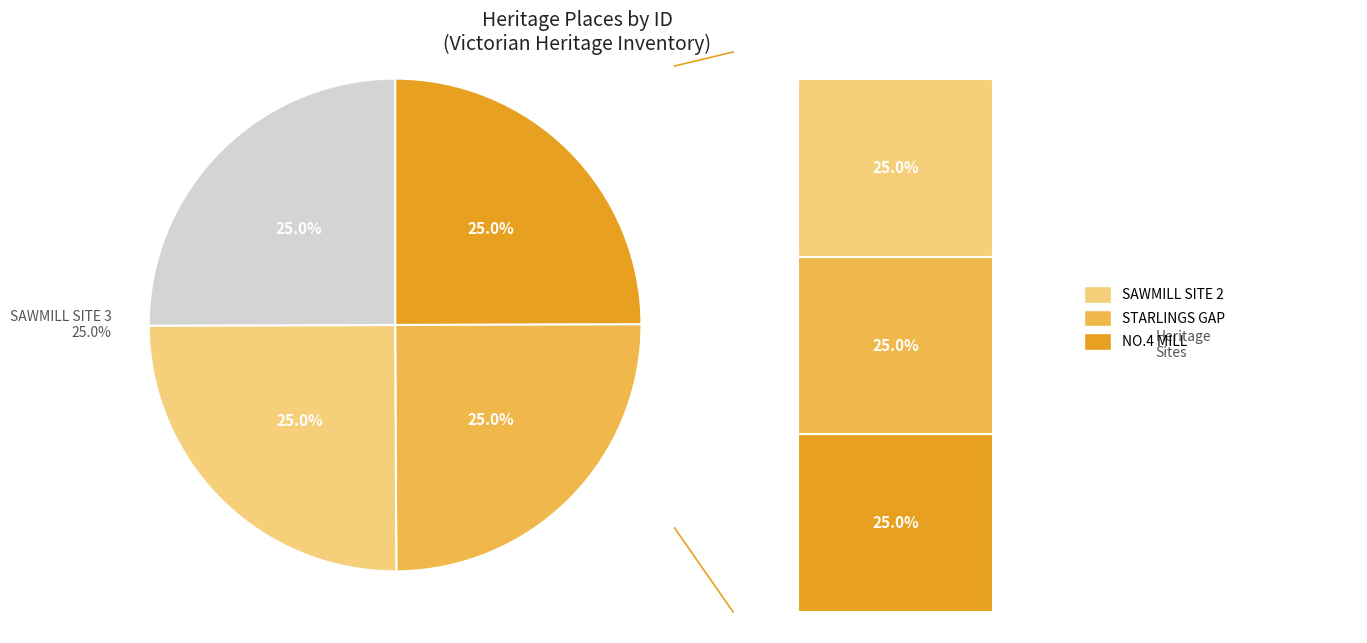

True or false: BRITANNIA CREEK TRAMWAY SAWMILL SITE 3 accounts for 25% of the total.

True